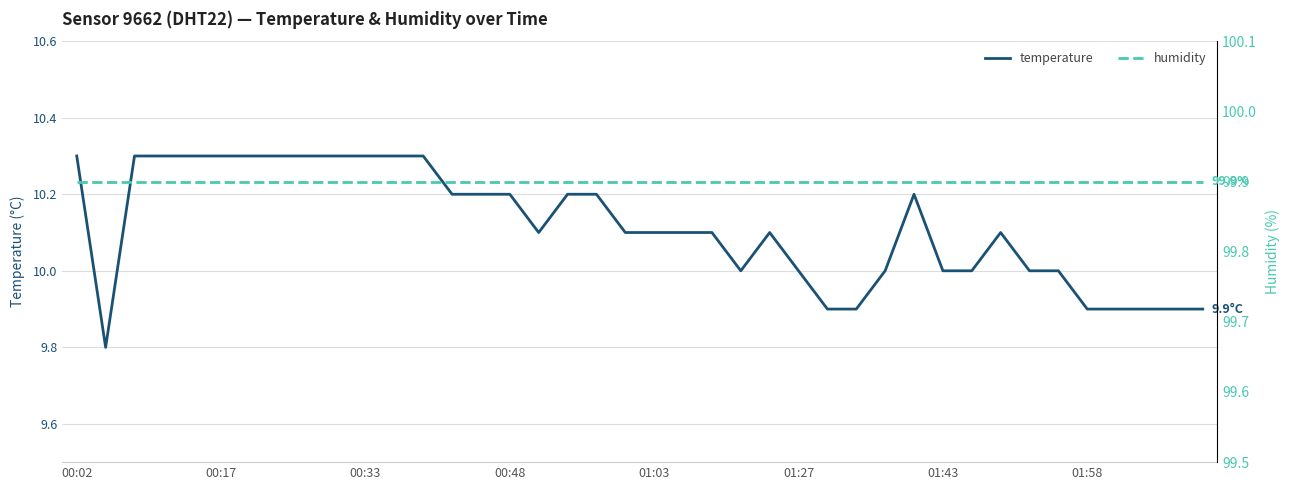

Between 24 and 16, which is larger?

24